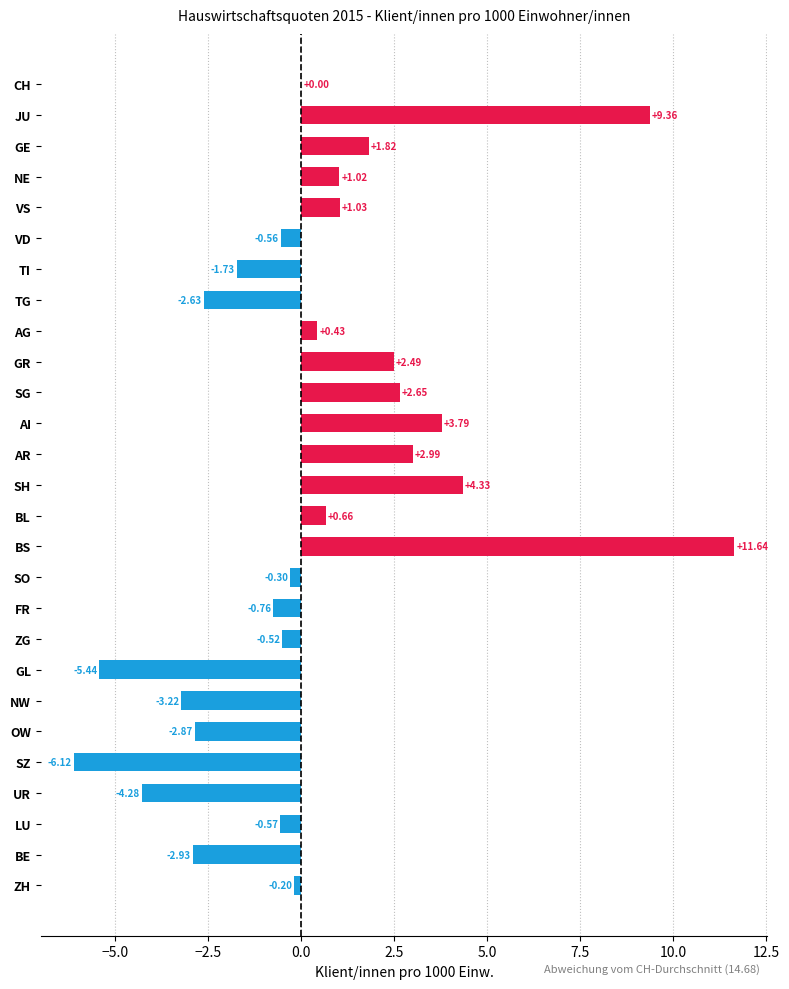

What is the greatest value displayed?

11.6